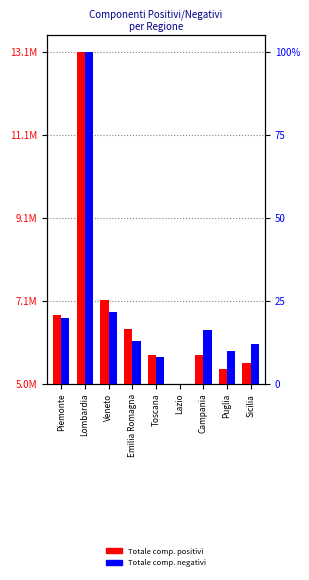

Are the bars grouped side by side (vs. stacked)?

Yes